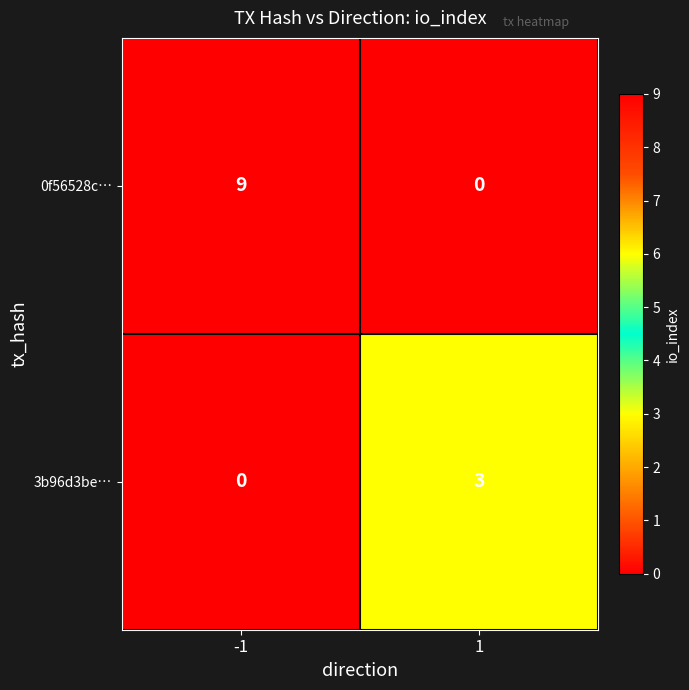

Between -1 and 1, which series saw the biggest shift?

0f56528c…